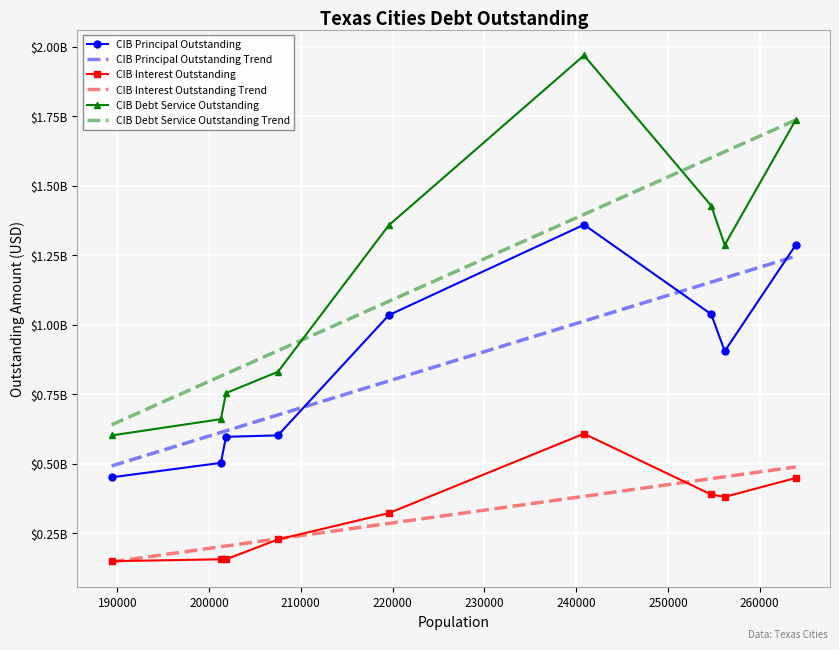

Which series has the largest range (max minus min)?

CIBDebtServiceOutstanding